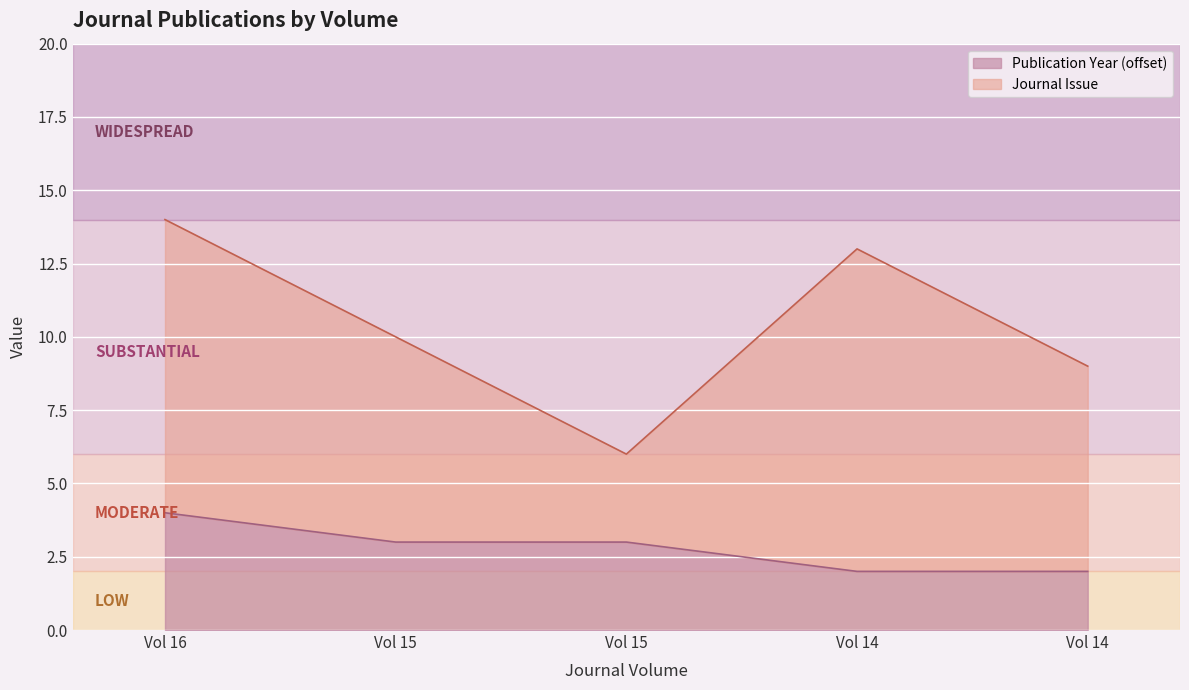

How many values are between 2 and 3?

4